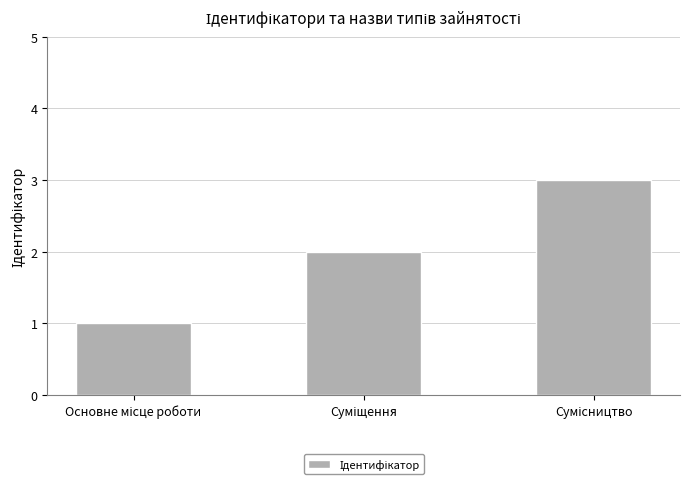

What is the sum of all values?

6